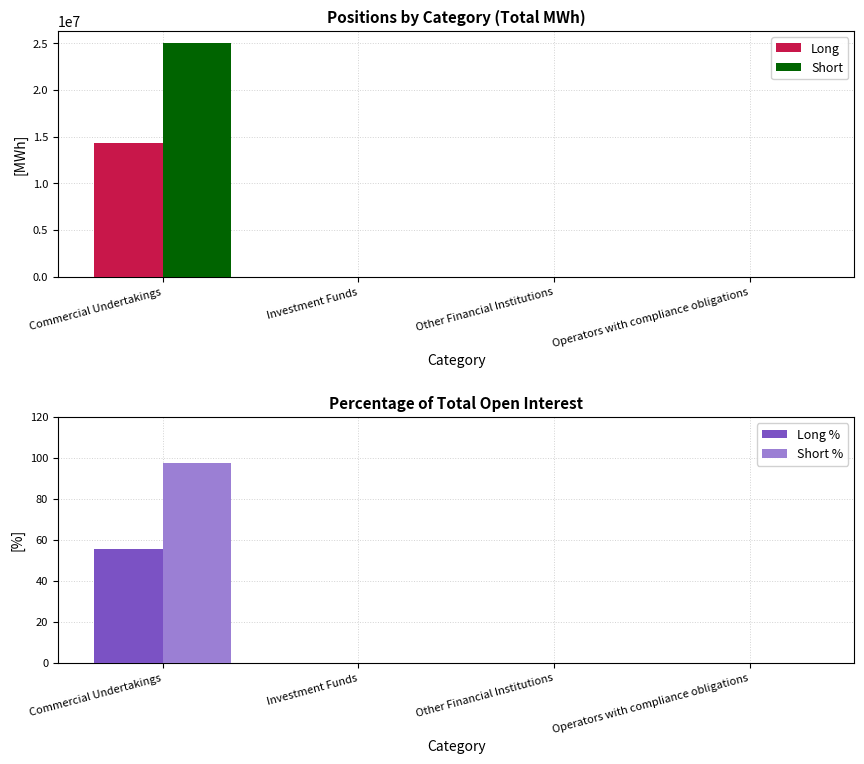

Where is Short % nearest to the value 48?

Investment Funds